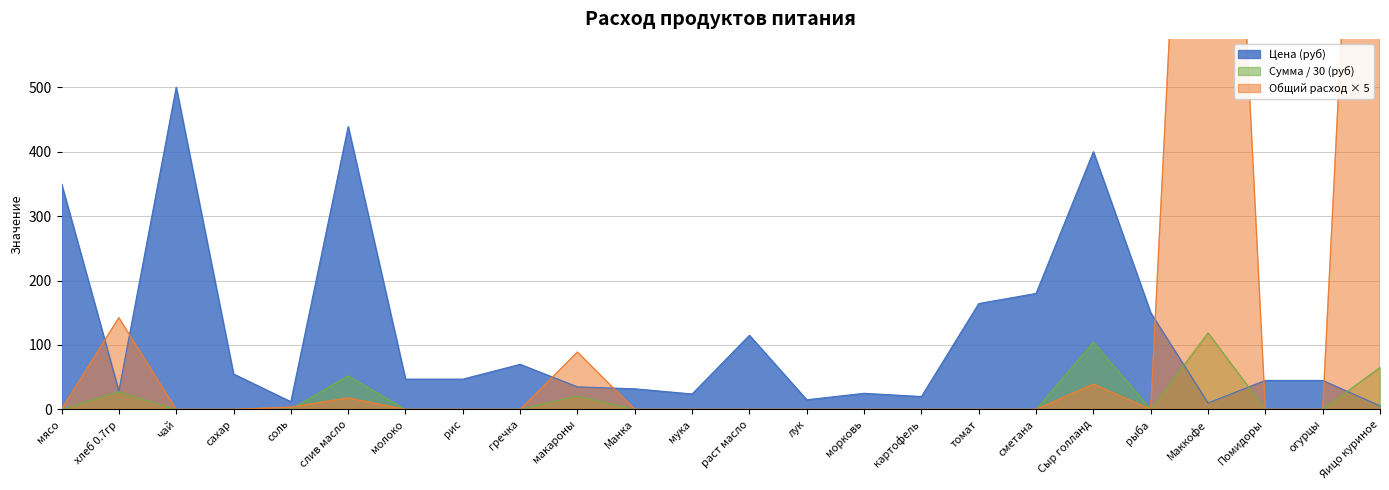

List the labels in order of Цена (руб) value, smallest first.

Яицо куриное, Маккофе, соль, лук, картофель, мука, морковь, хлеб 0.7гр, Манка, макароны, Помидоры, огурцы, молоко, рис, сахар, гречка, раст масло, рыба, томат, сметана, мясо, Сыр голланд, слив масло, чай